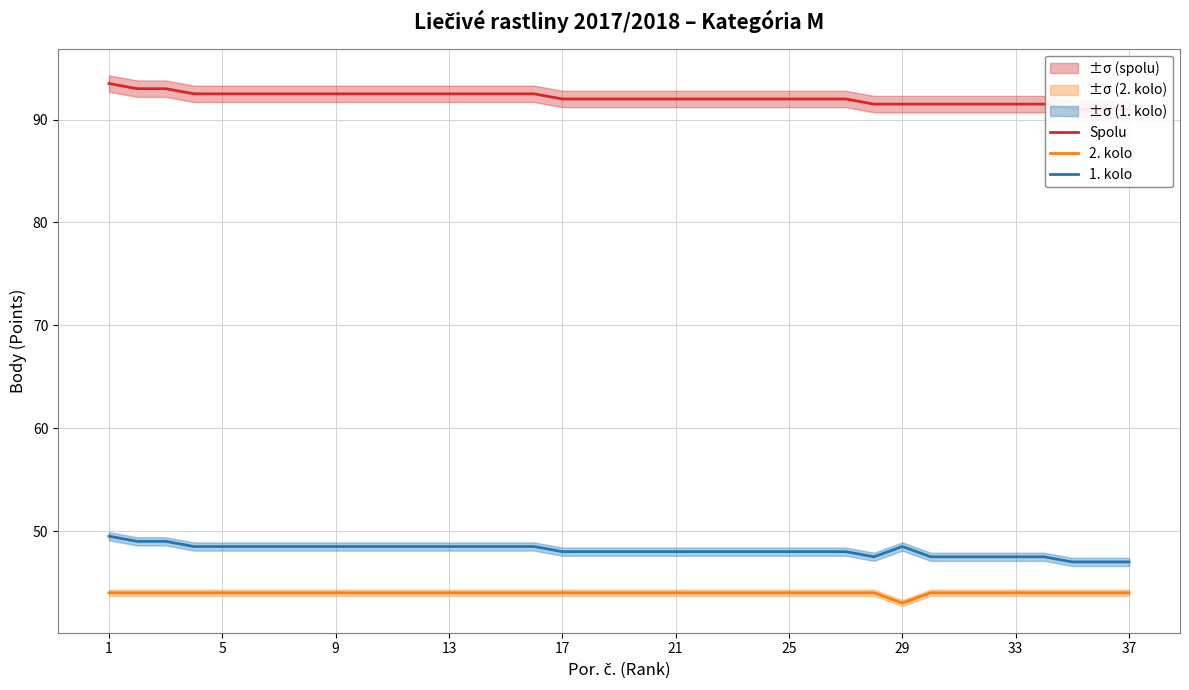

What is the total value across all series at 29?

185.0